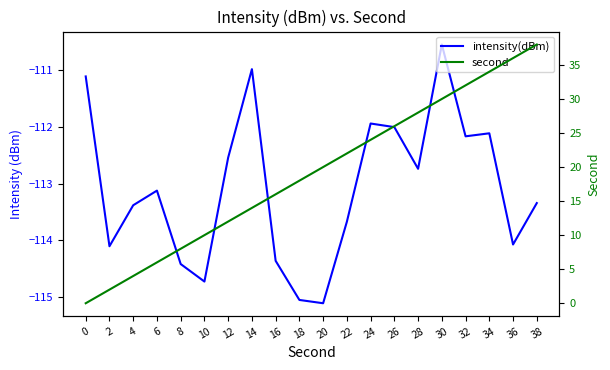

What is the greatest value displayed?

38.0